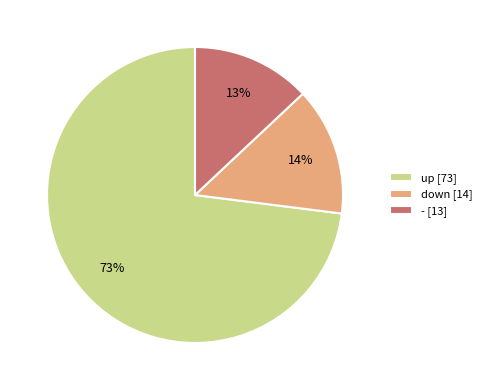

Is the sum of up and - greater than half?

Yes